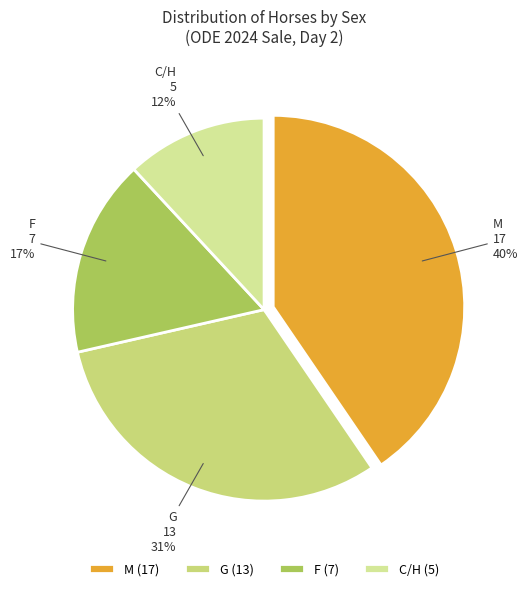

What percentage is the G slice, to the nearest percent?

31%